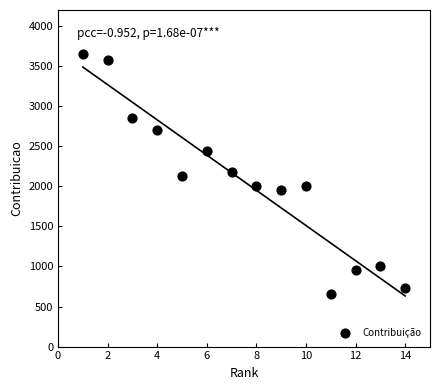

What is the range of Y values (max minus min)?

2993